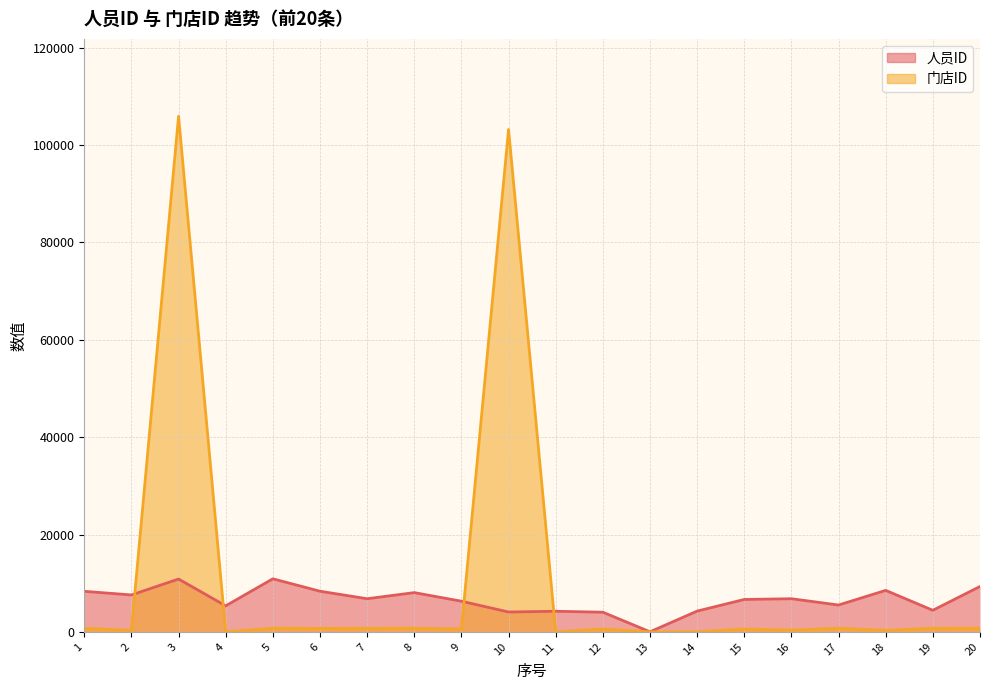

Is it true that 人员ID equals 4271 at 14?

True